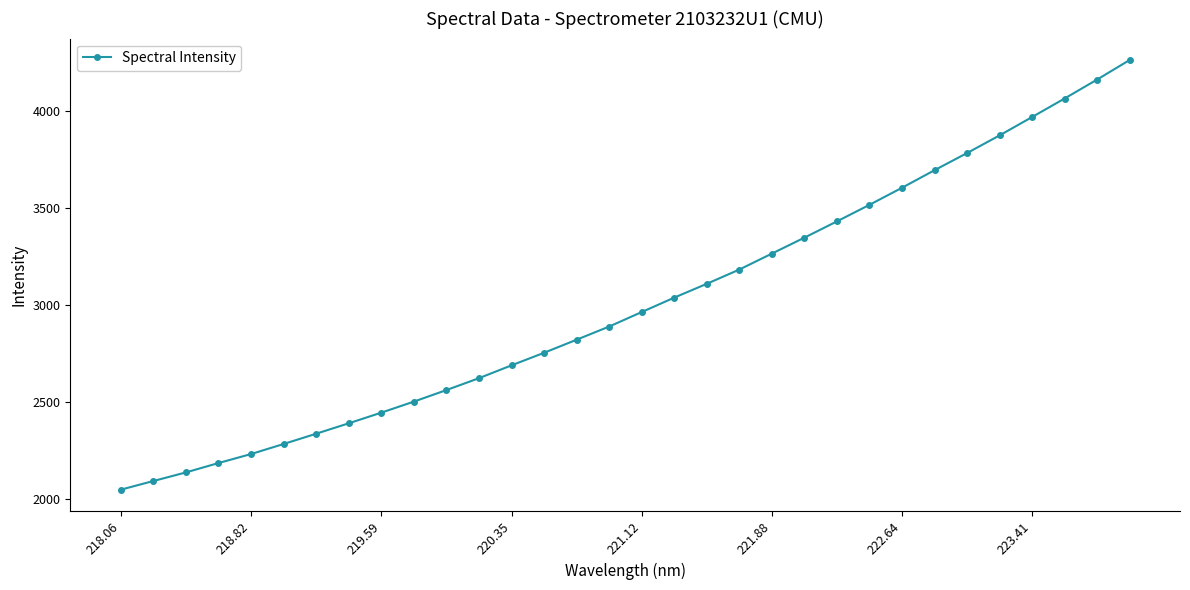

Is this an area chart (filled region under the line)?

No